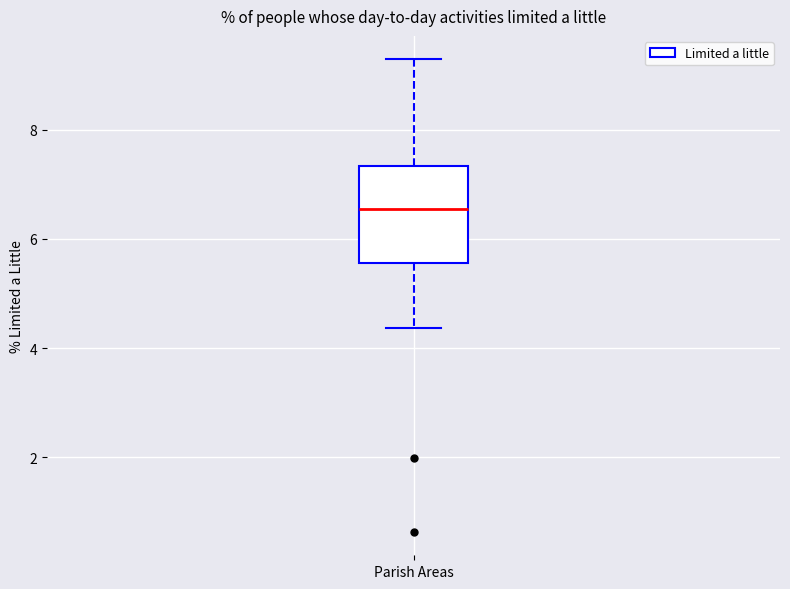

Transcribe this box plot: give where the median line is, the range the box spans, and where the two whiskers end, as read against the y-axis. The values are not printed on the chart, so give them approximately, as read against the axis.

median 6.6, box 5.6 to 7.4, whiskers 4.4 to 9.2